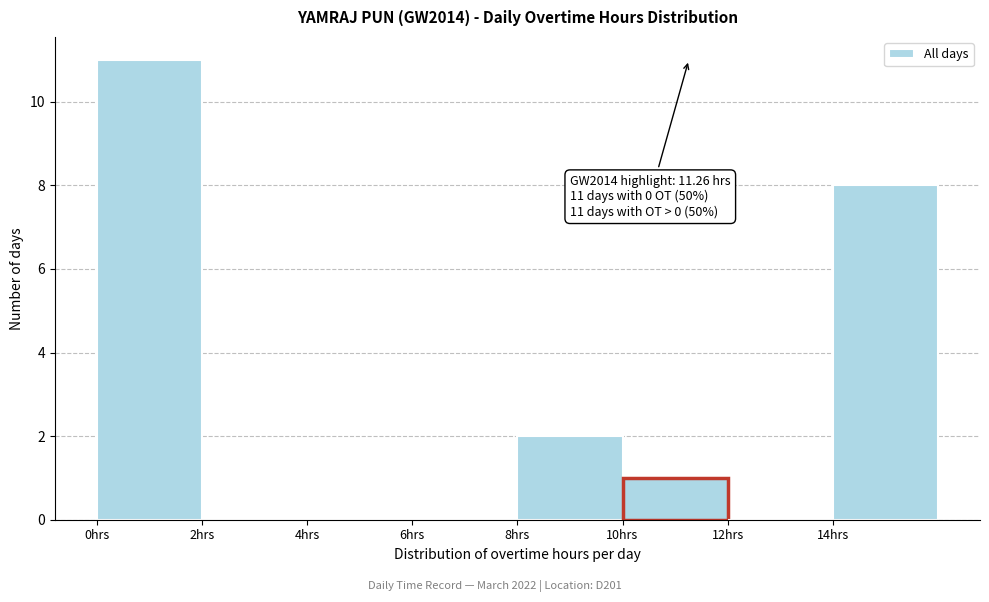

Which range on the x-axis has the tallest bar?

0 to 2